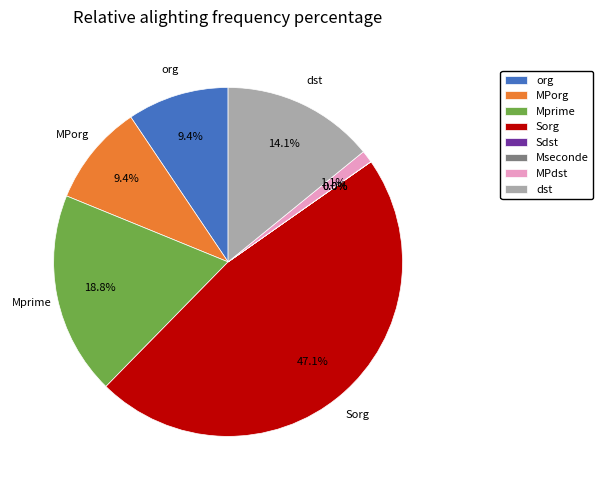

Is there a majority slice in this chart?

No